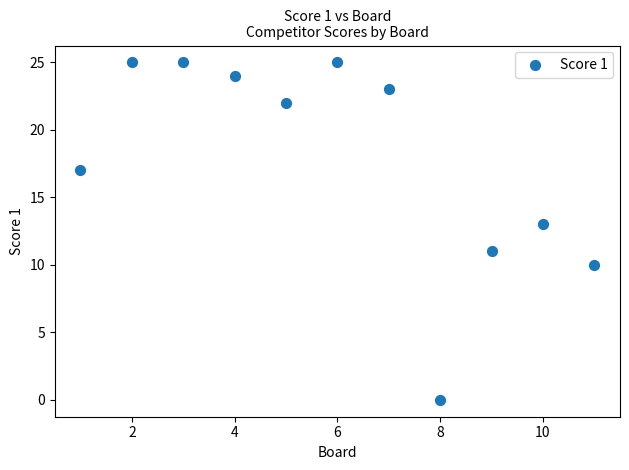

What is the range of X values (max minus min)?

10